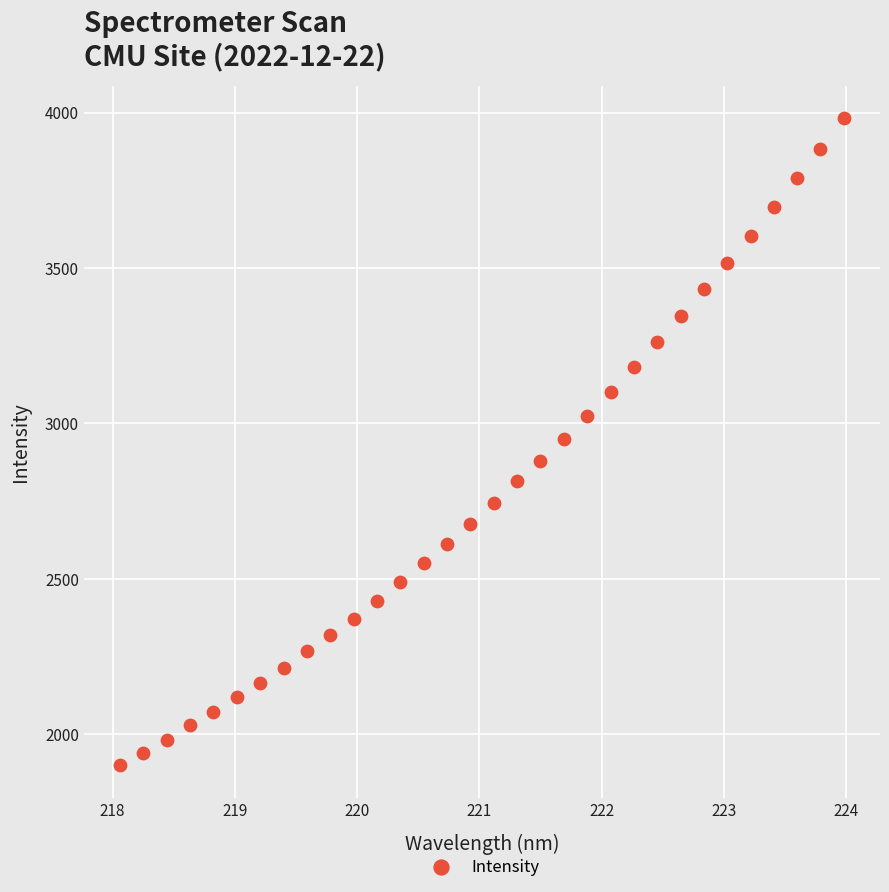

What is the range of Y values (max minus min)?

2082.5